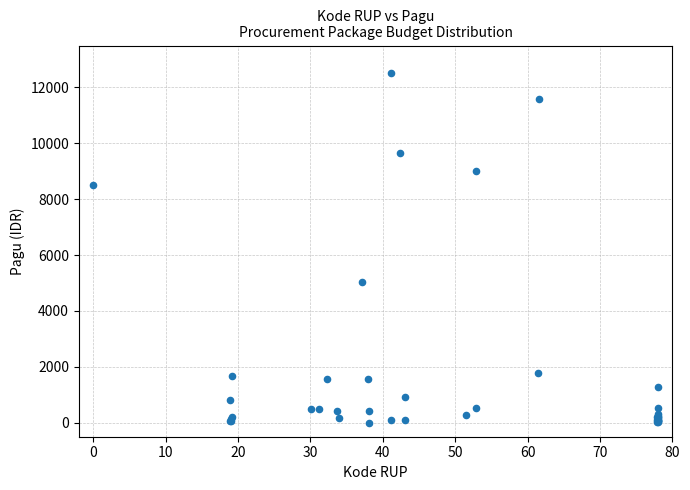

What Y value in the scatter plot is closest to 6254?

5019.9